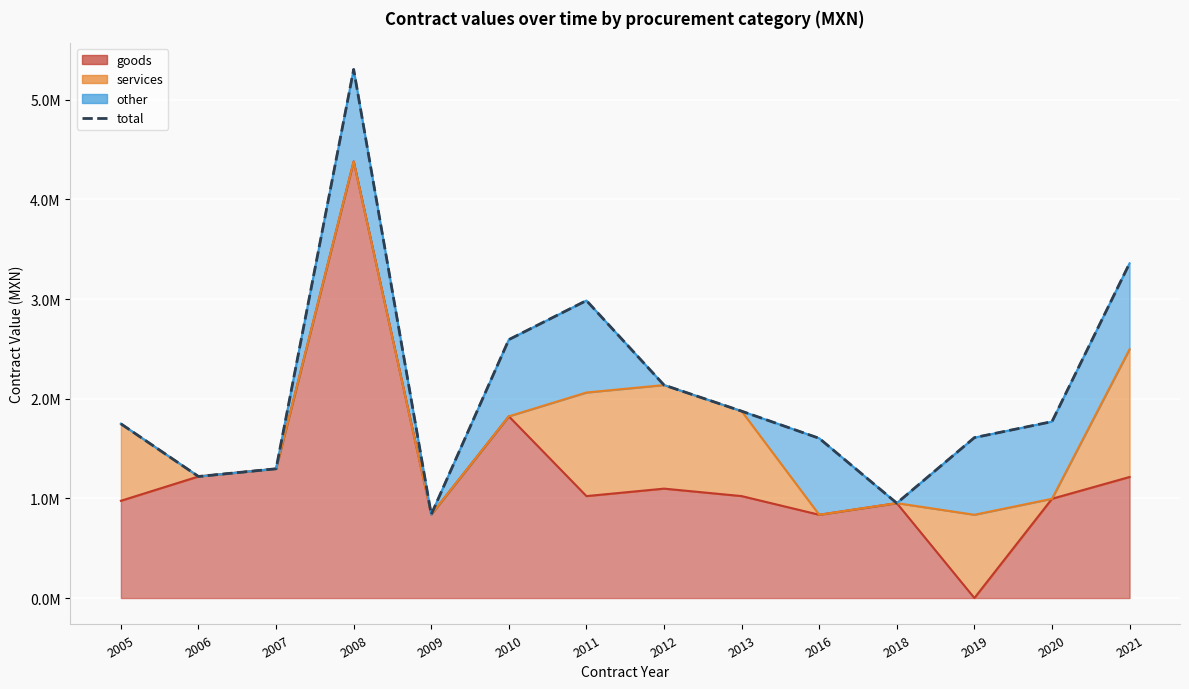

The chart shows a value of 838980 at 2009. True or false?

True